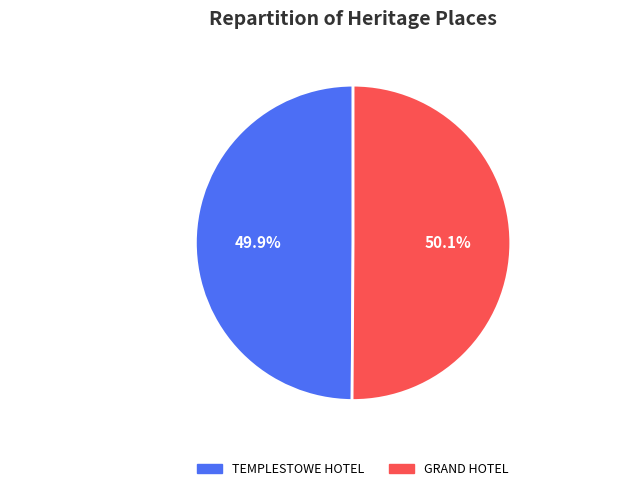

Does any single category account for the majority?

Yes